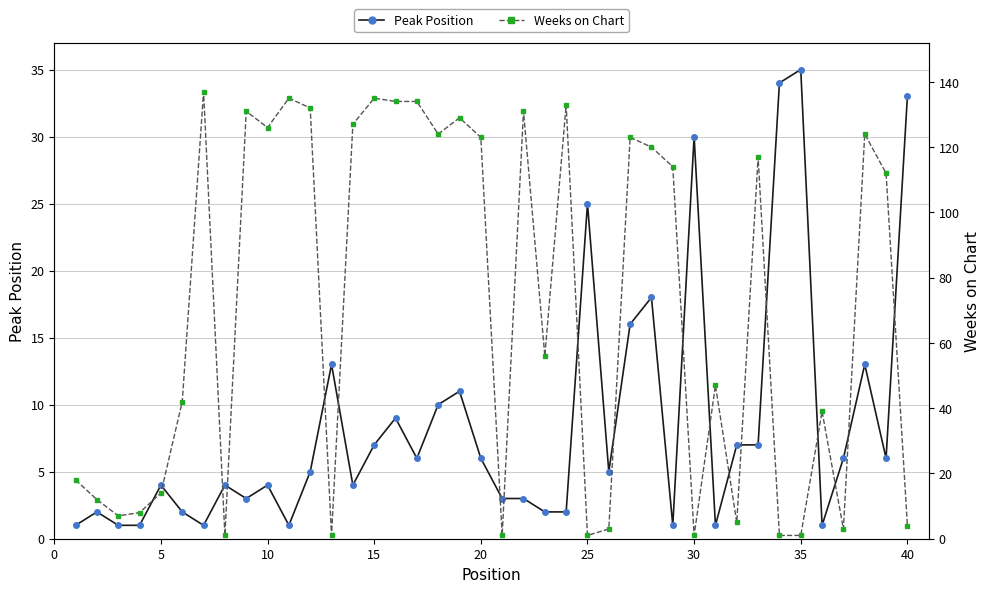

True or false: Weeks on Chart has more than 2 points higher than both neighbors.

True